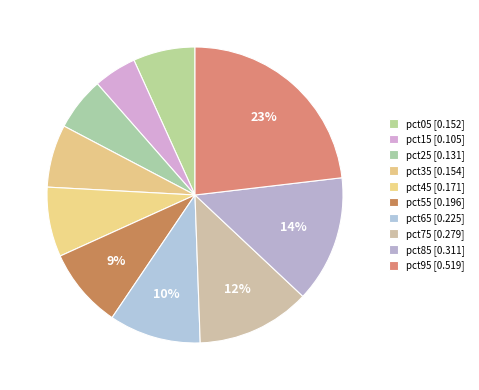

Combined, do pct15 and pct95 account for over 50%?

No